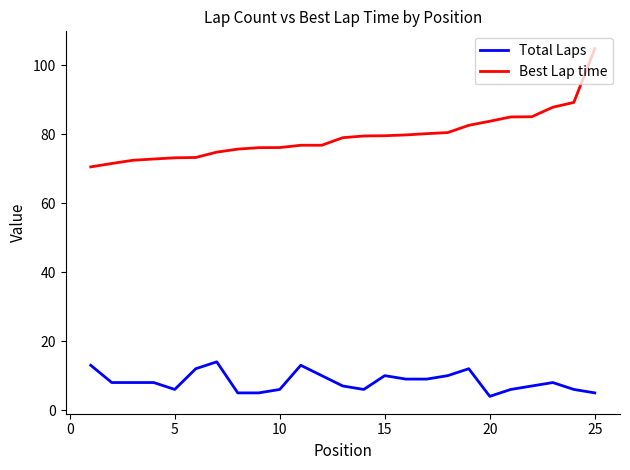

Does the chart display data point markers on the line(s)?

No